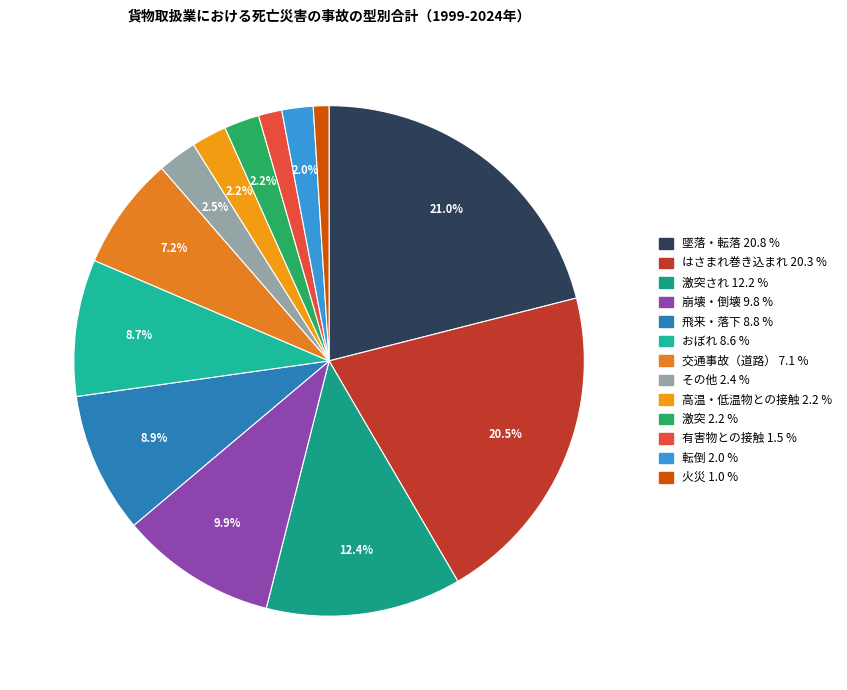

What is the largest slice in the pie chart?

墜落・転落